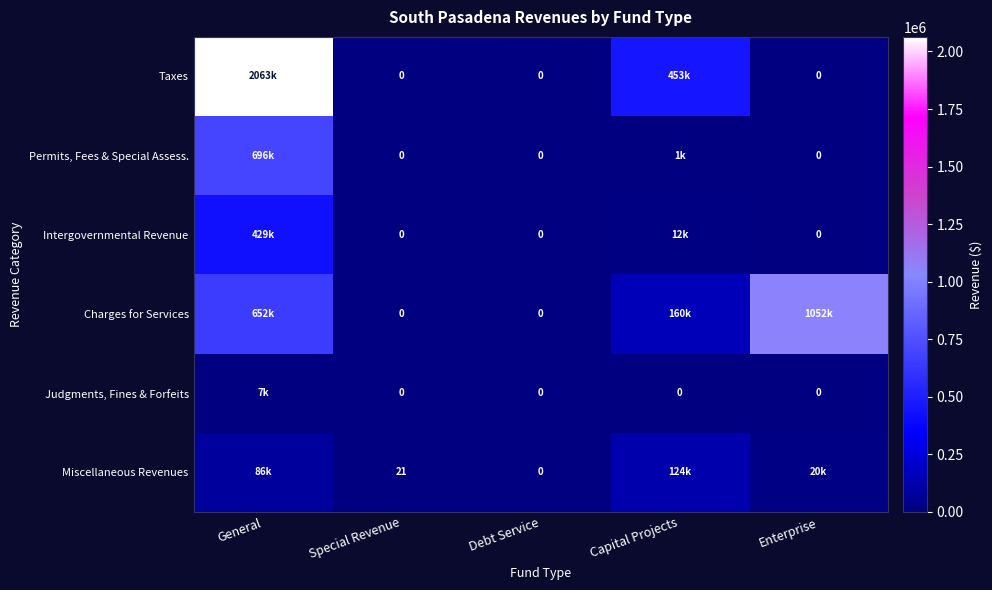

What is the total value across all series at Special Revenue?

21